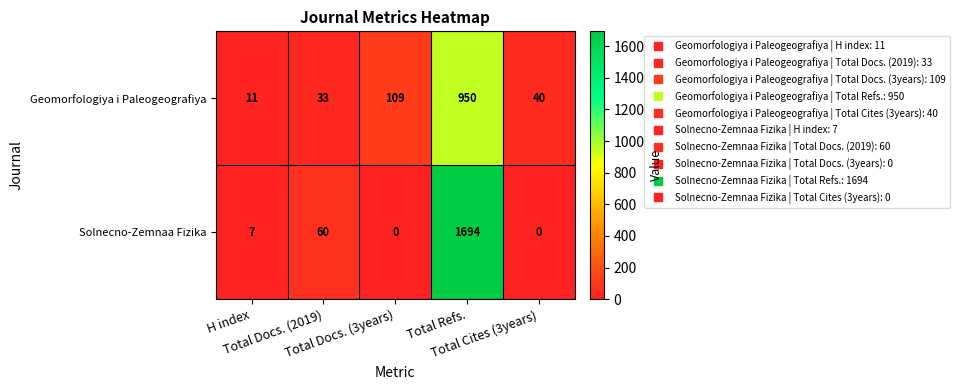

Which series has the largest total across all categories?

Solnecno-Zemnaa Fizika